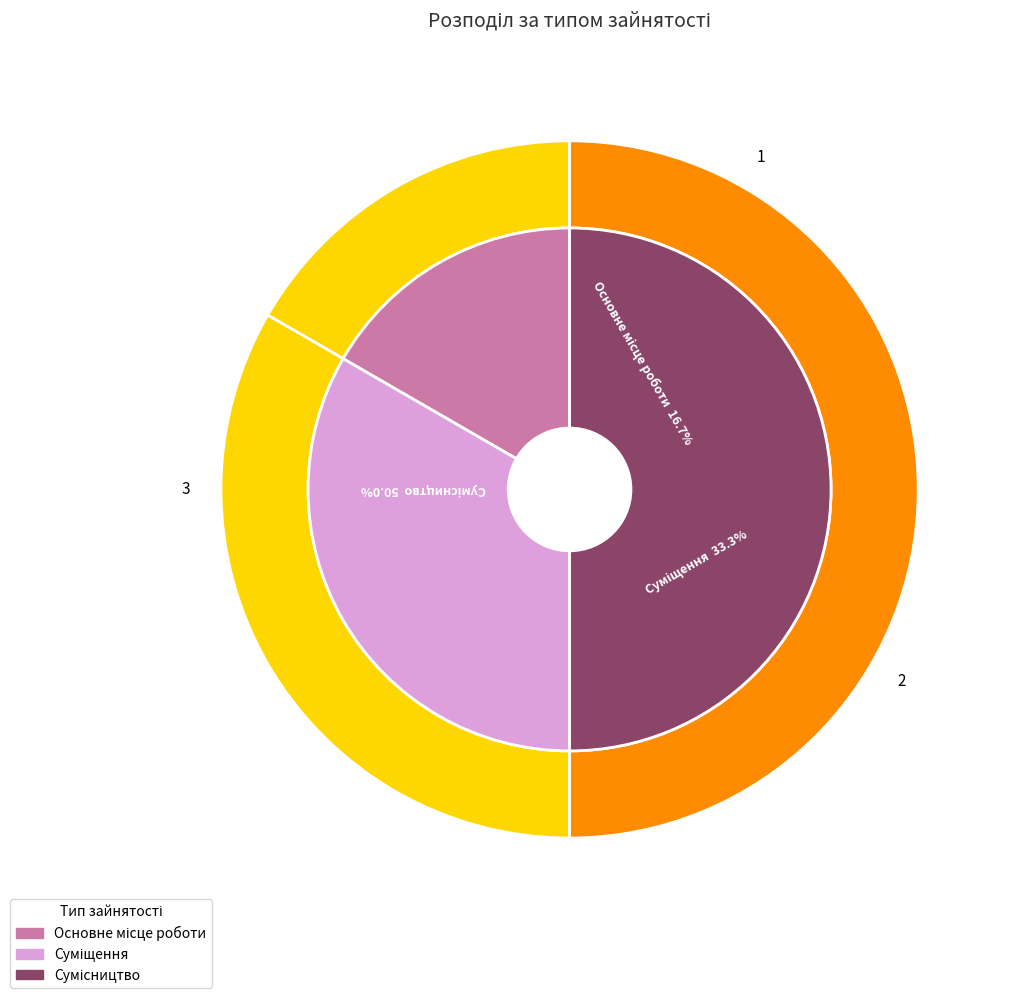

Combined, what portion of the pie is Суміщення and Основне місце роботи?

50.0%